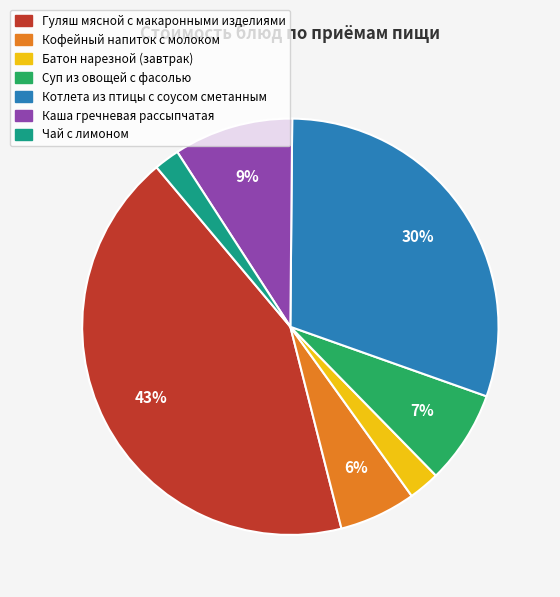

To the nearest percent, what is the difference between the largest and smallest slice percentages?

41%